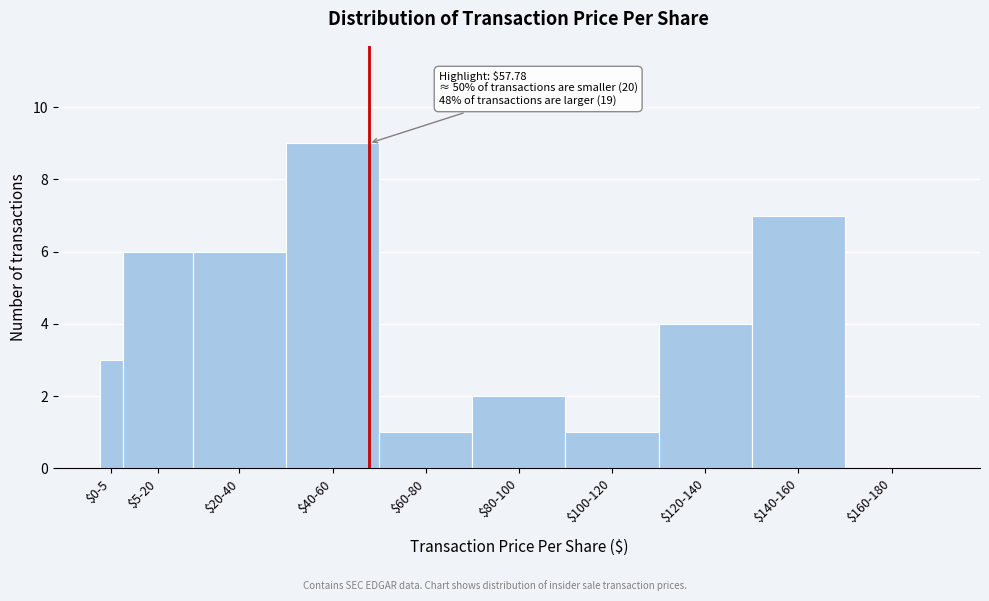

At which category does the chart reach its peak across all series?

$40-60